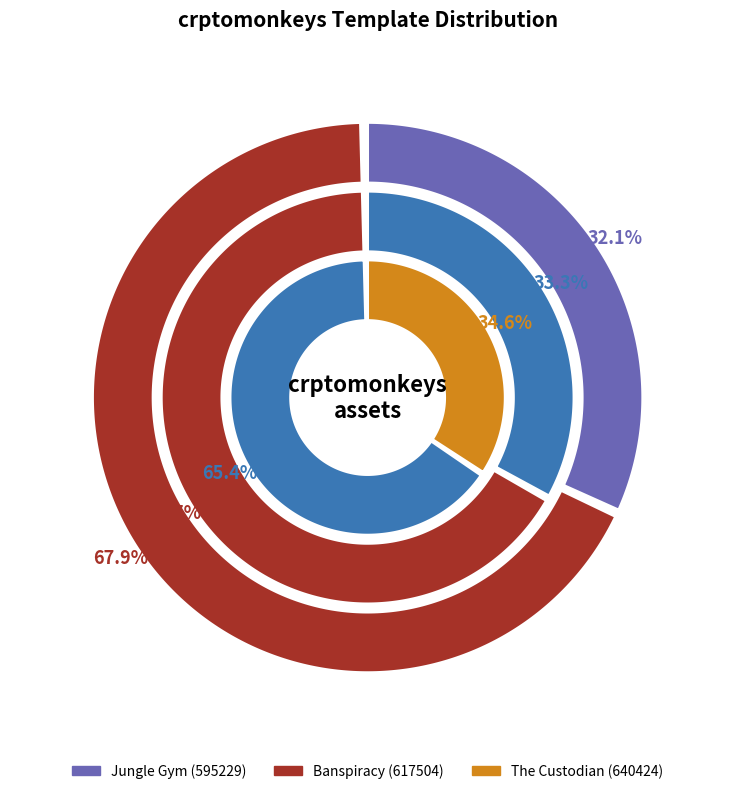

True or false: Banspiracy accounts for 24% of the total.

False